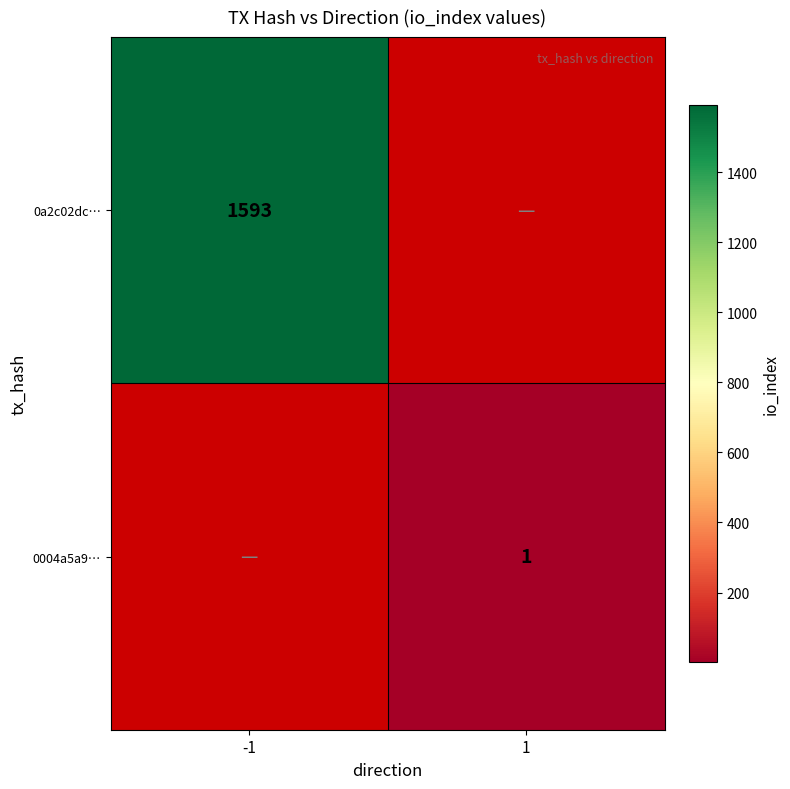

Is the value of 0a2c02dc… at -1 greater than the value of 0004a5a9… at 1?

Yes